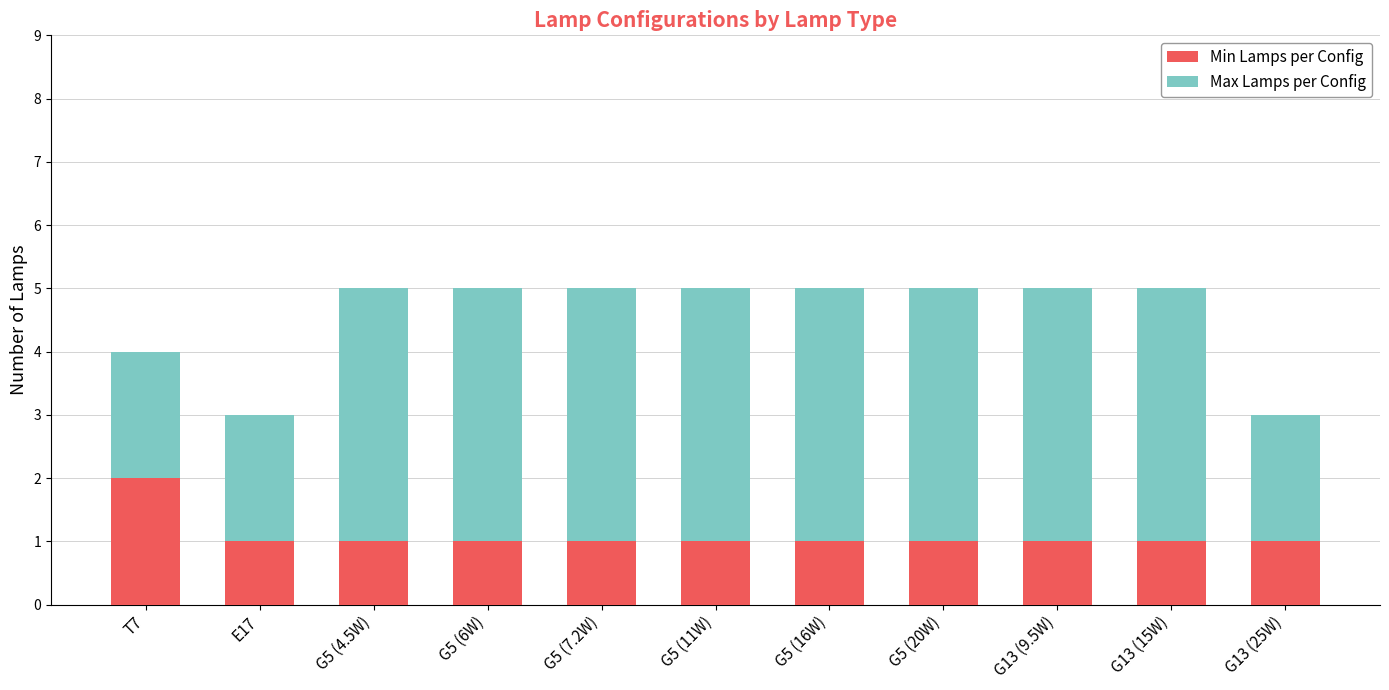

At which label does Min Lamps per Config reach its peak?

T7